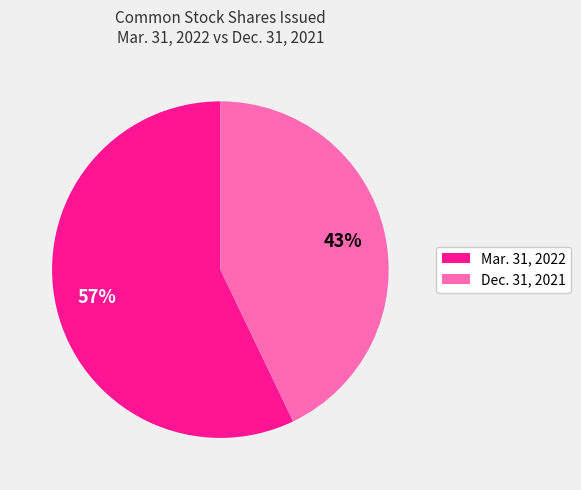

Which category has the smallest portion of the pie?

Dec. 31, 2021